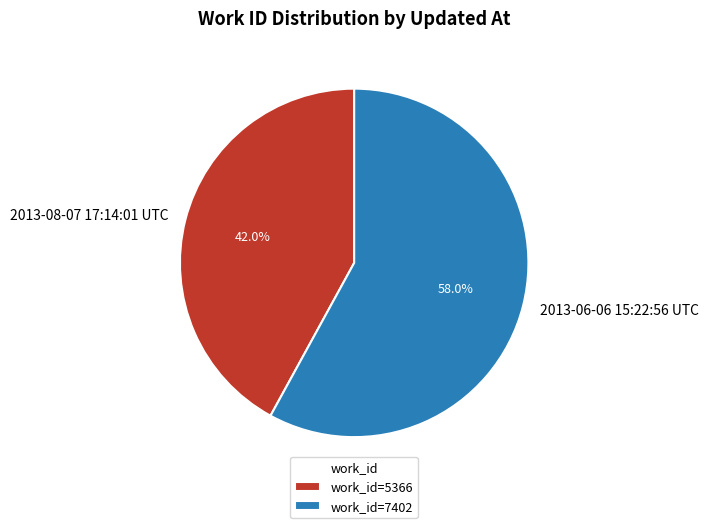

Which slice represents more than half of the pie?

2013-06-06 15:22:56 UTC